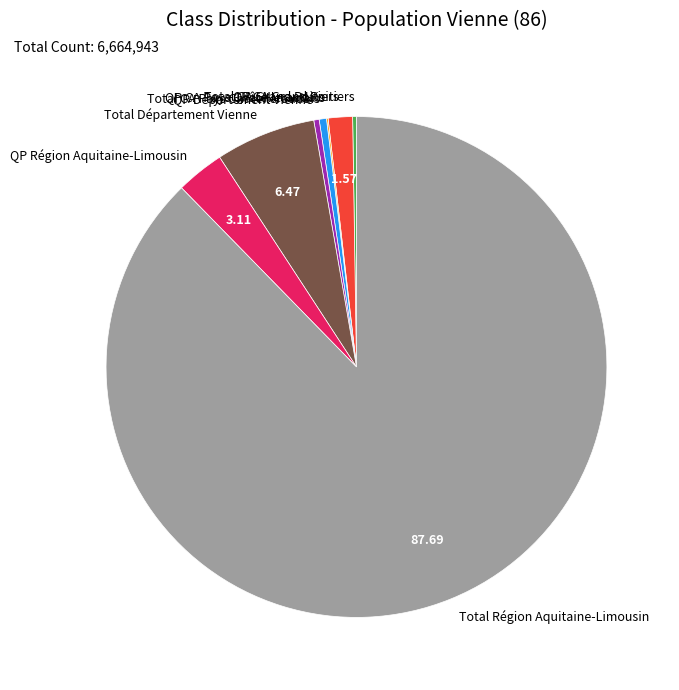

The QP Département Vienne slice represents 0% of the pie. True or false?

True